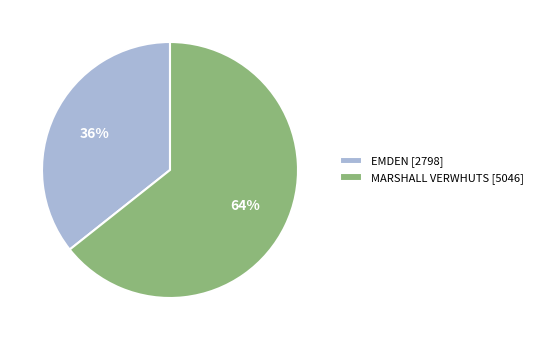

Is the sum of MARSHALL VERWHUTS [5046] and EMDEN [2798] greater than half?

Yes